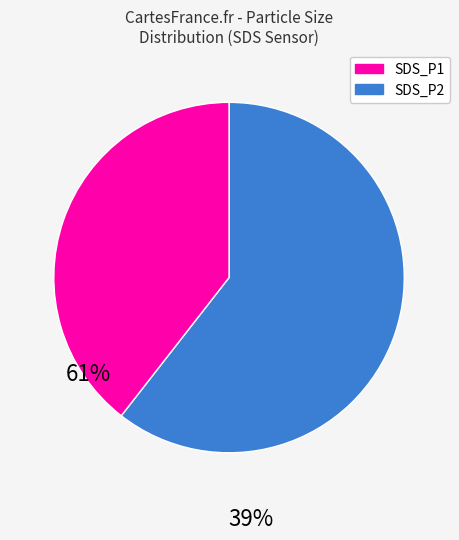

Is the sum of SDS_P2 and SDS_P1 greater than half?

Yes